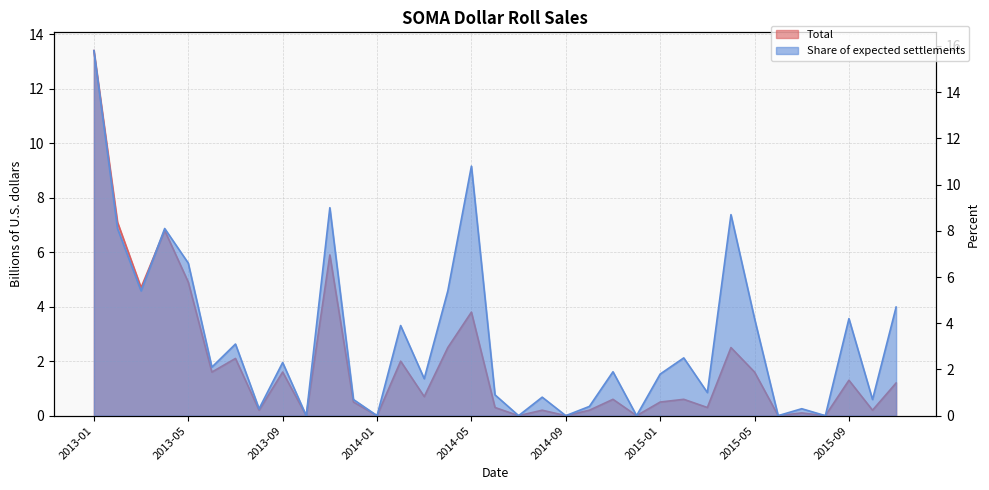

True or false: Total has more than 2 interior local peaks.

True